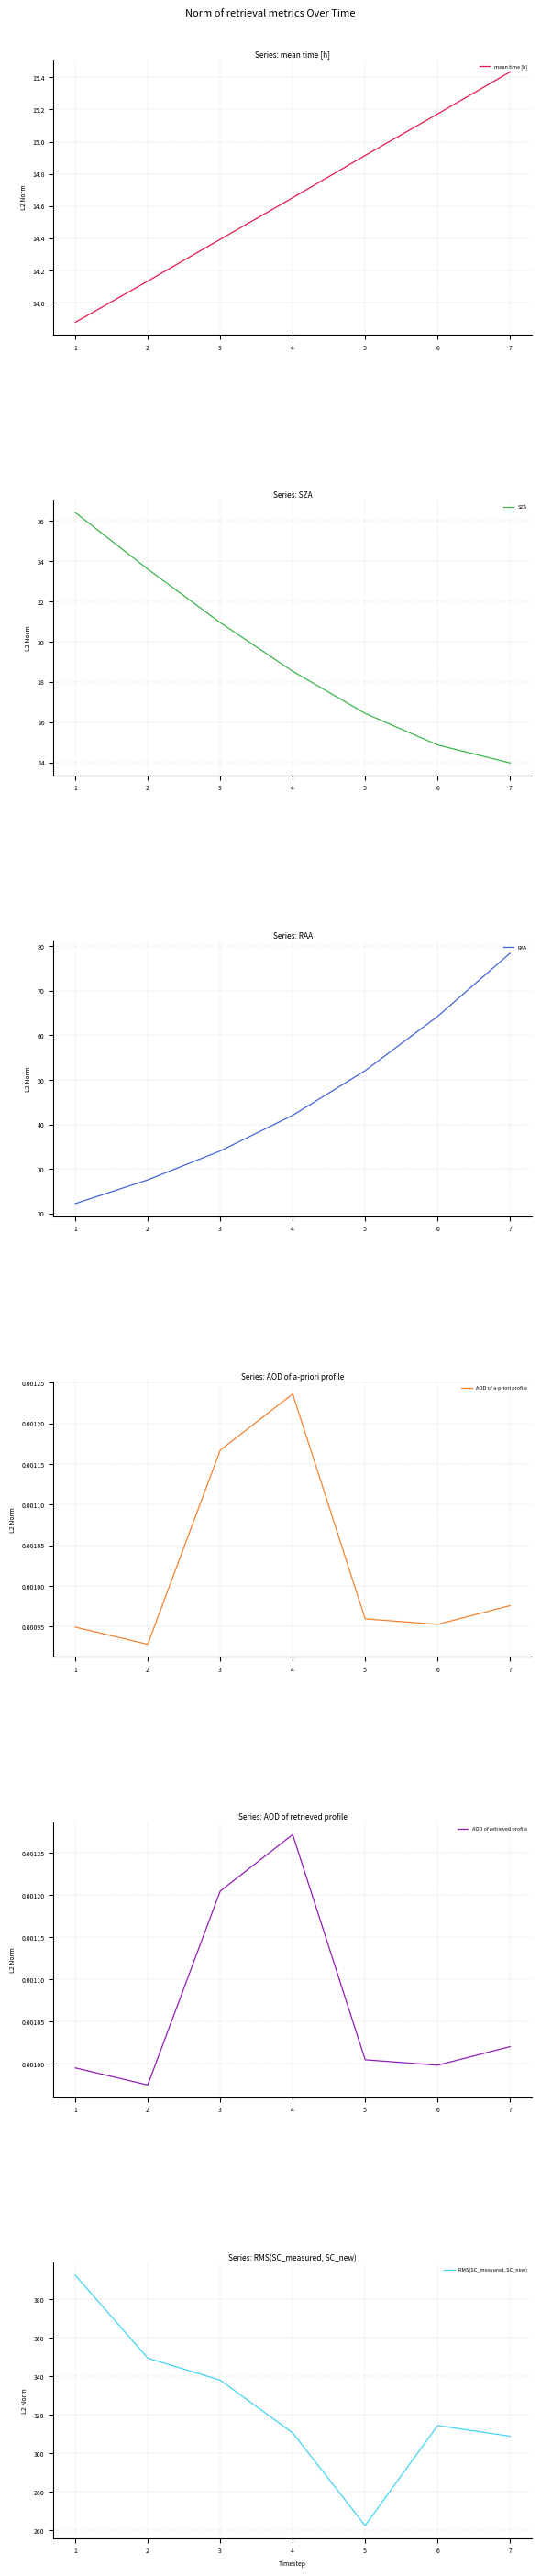

How many AOD of a-priori profile values are between 0 and 1?

7